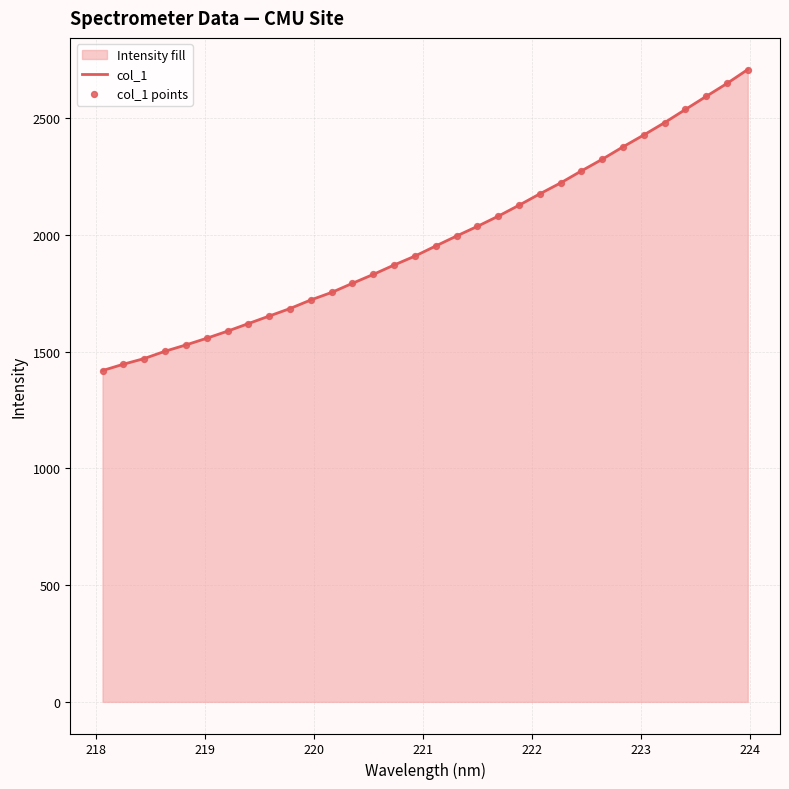

Which series contains the lowest Y value?

col_1